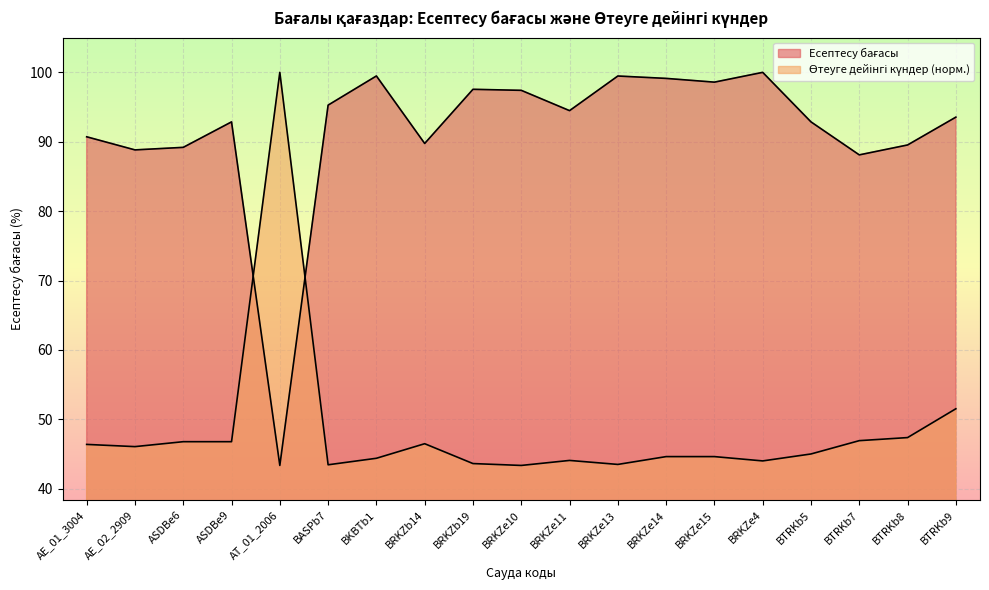

How many lines are shown in the chart?

2